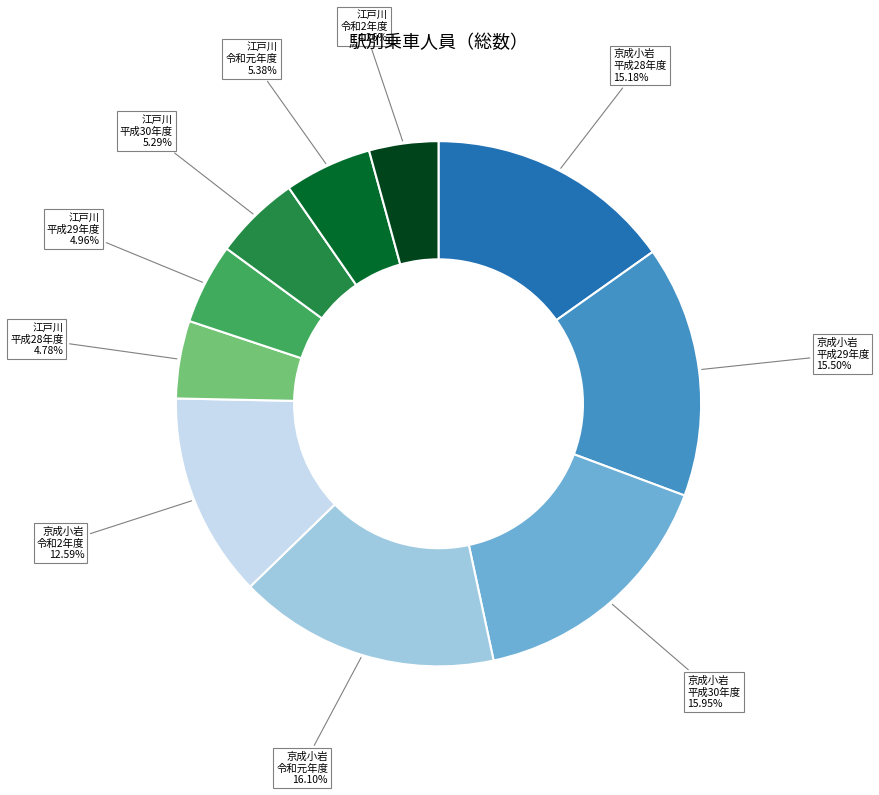

Do 京成小岩 平成30年度 and 京成小岩 令和元年度 together represent more than half of the pie?

No